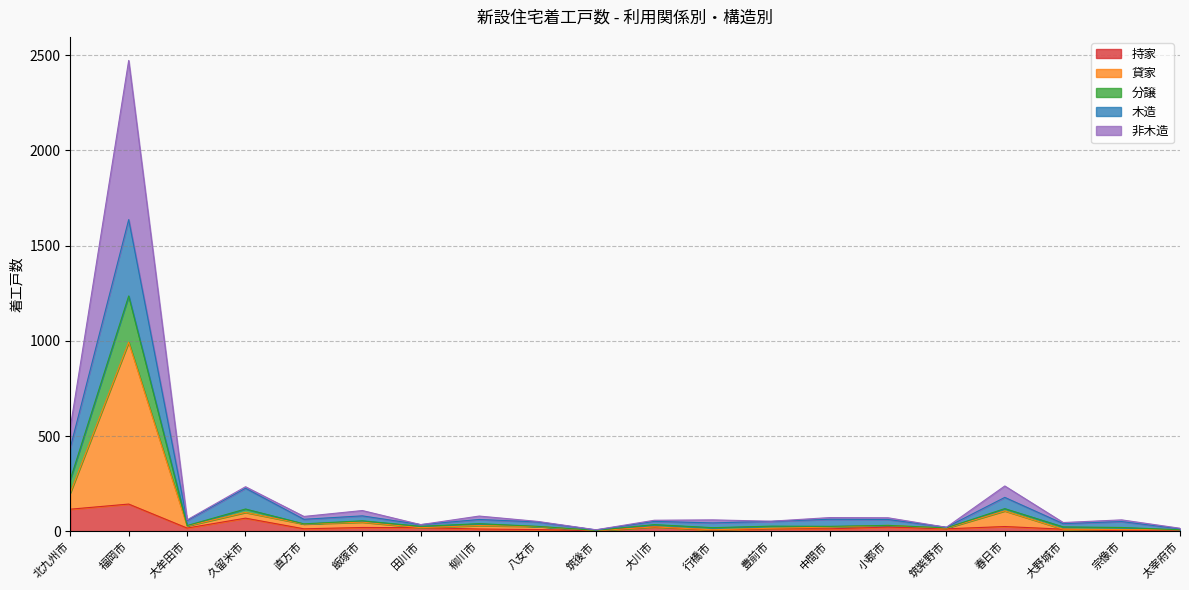

What is the maximum value for 持家?

143